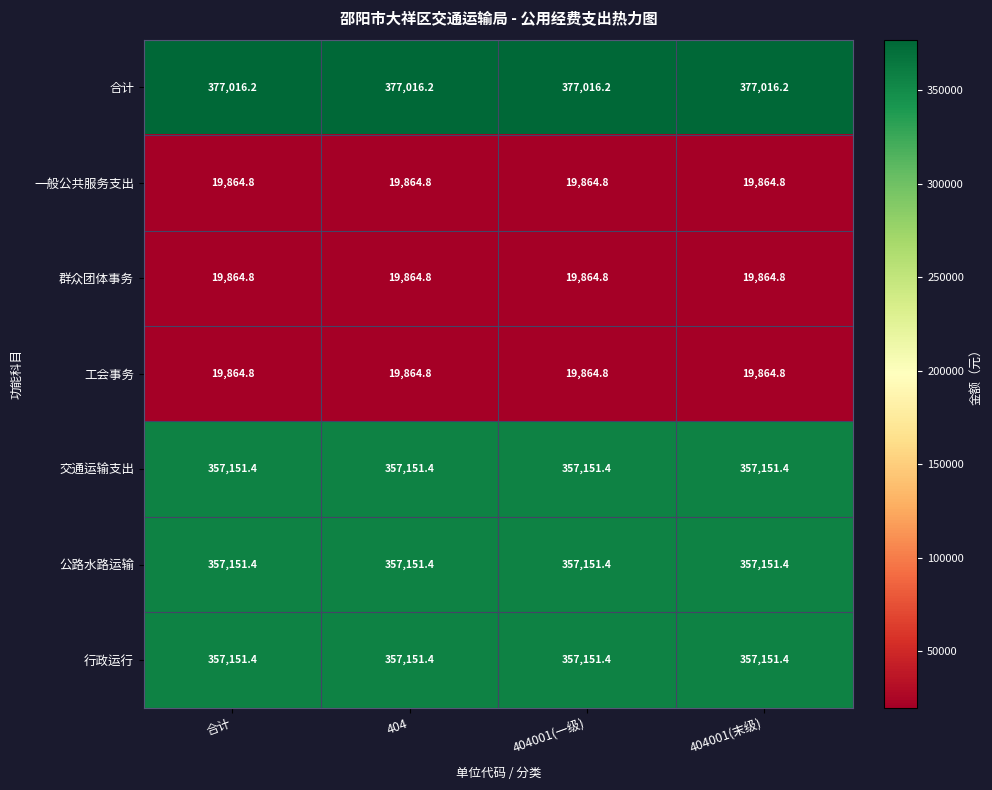

What is the approximate value of 群众团体事务 at 合计?

19864.8